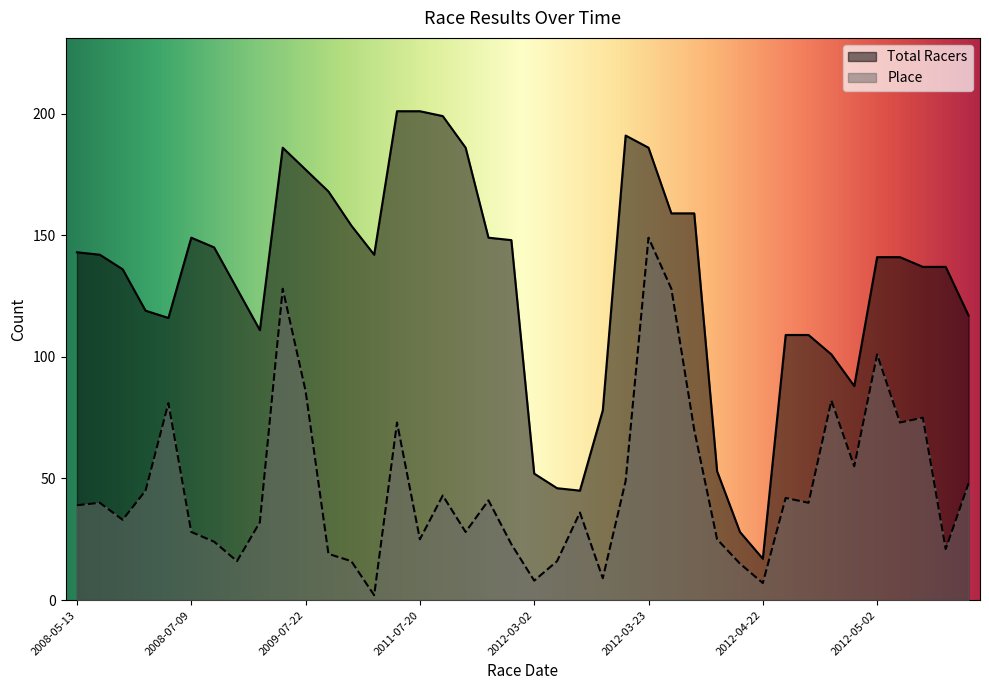

What is the difference between the second highest and second lowest values in the Place series?

121